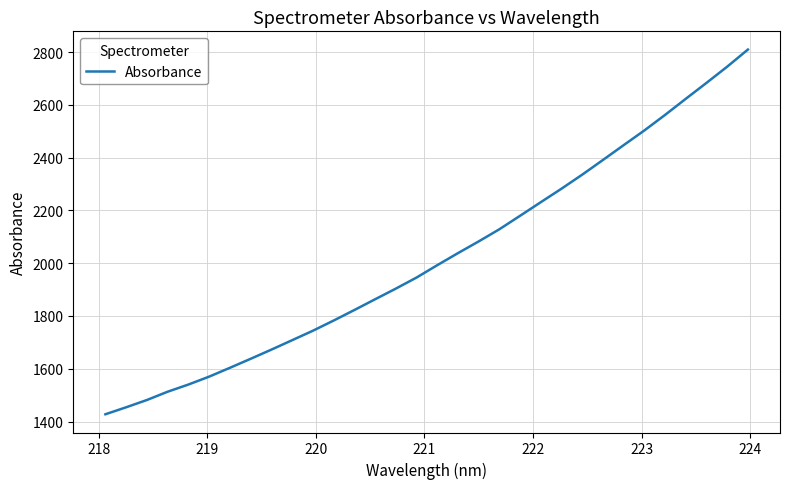

Does the chart have visible grid lines?

Yes